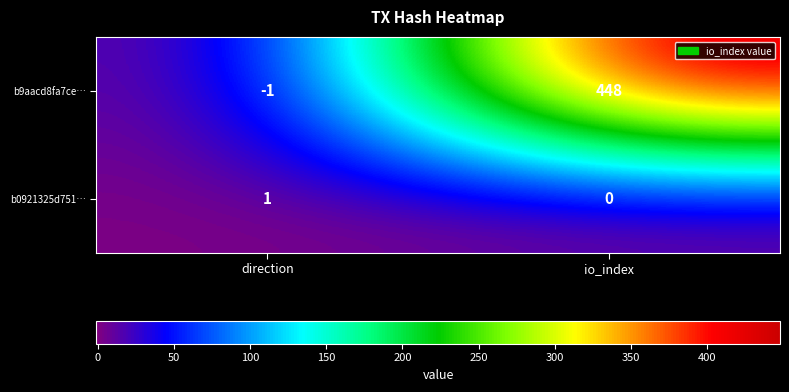

At which category is the sum across all series the highest?

io_index